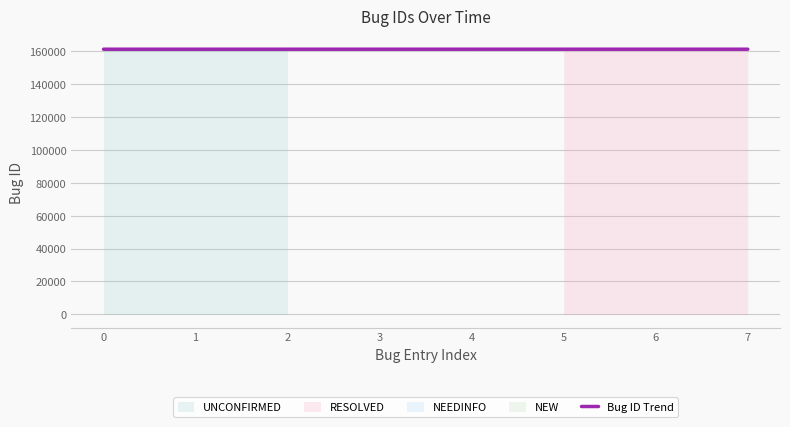

How many values are below 161173?

4